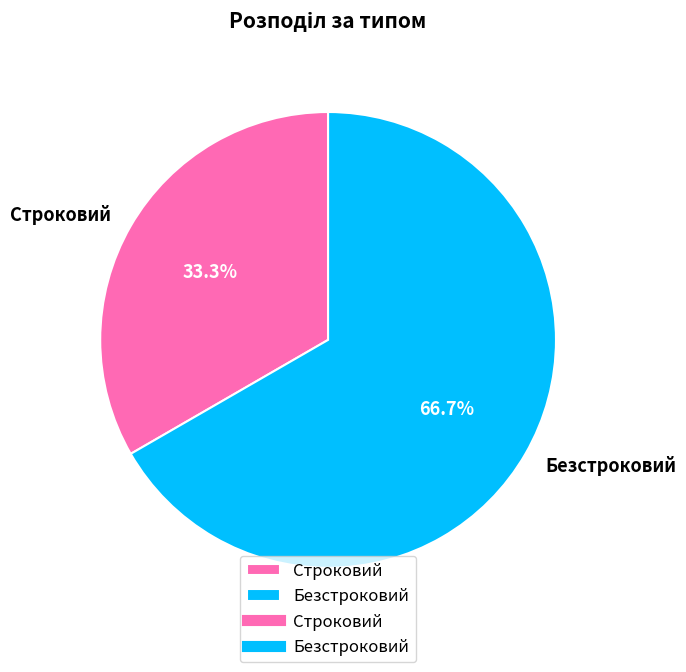

How many segments does this pie chart have?

2